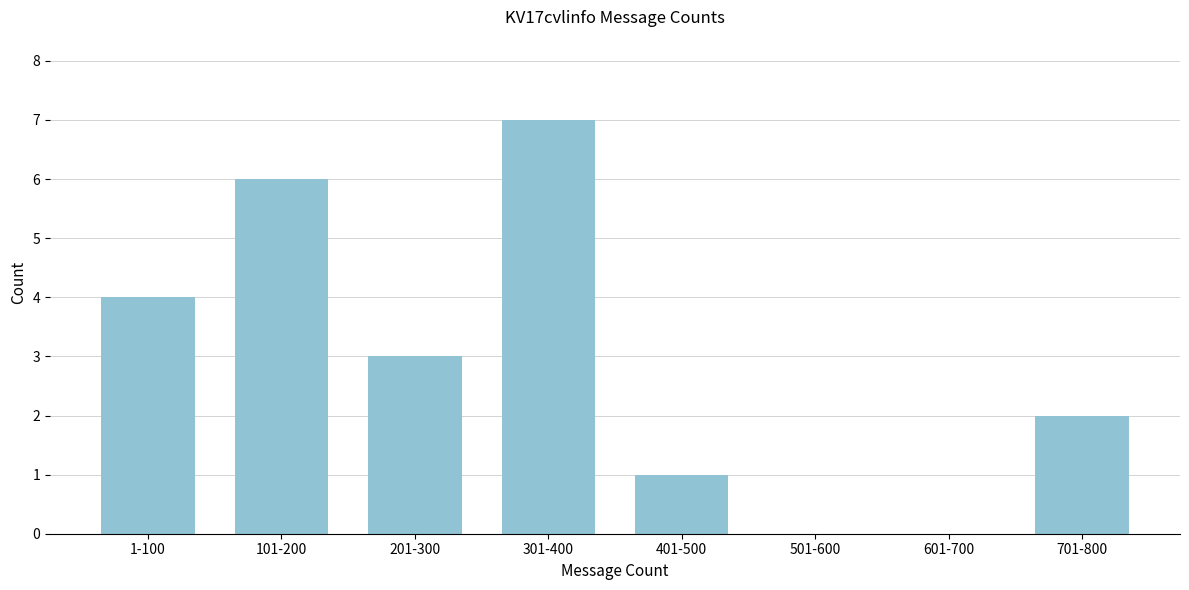

Reading left to right, list all the values displayed in this chart.

1-100=4	101-200=6	201-300=3	301-400=7	401-500=1	501-600=0	601-700=0	701-800=2